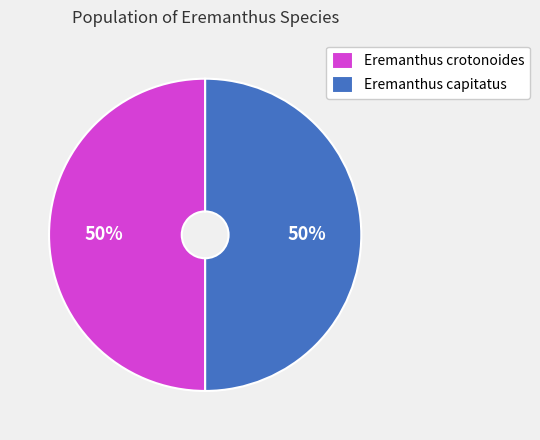

Approximately how many times larger is the value at Eremanthus capitatus compared to Eremanthus crotonoides?

1.0